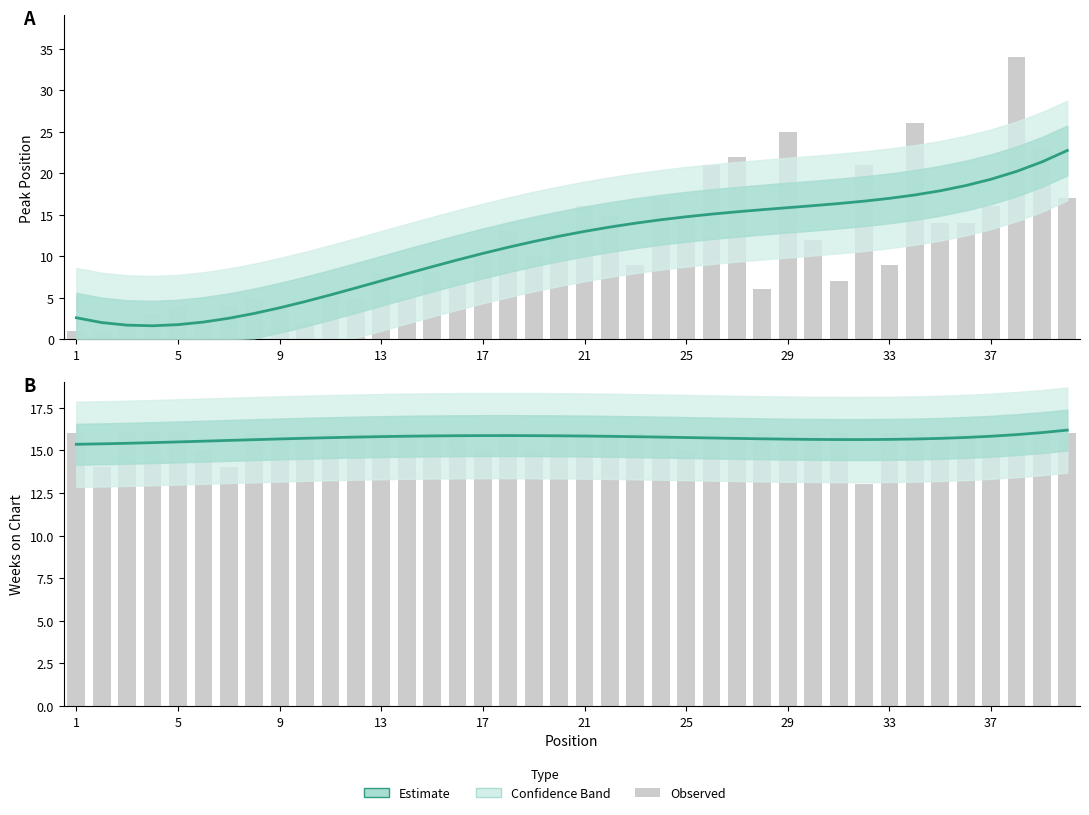

Are the bars grouped side by side (vs. stacked)?

Yes